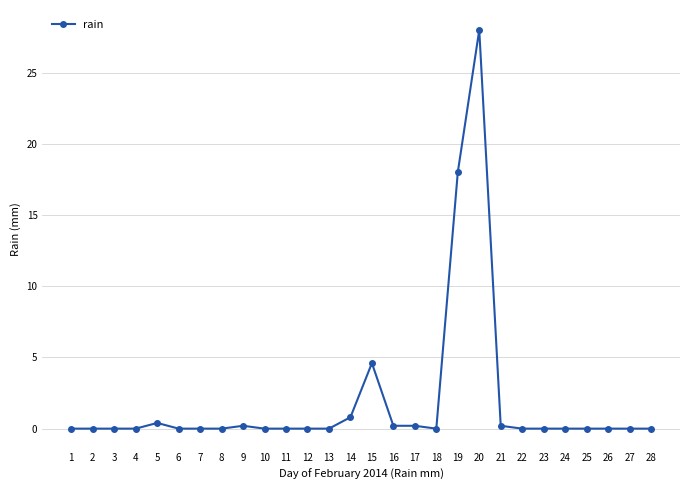

Where is the data nearest to the value 14?

19